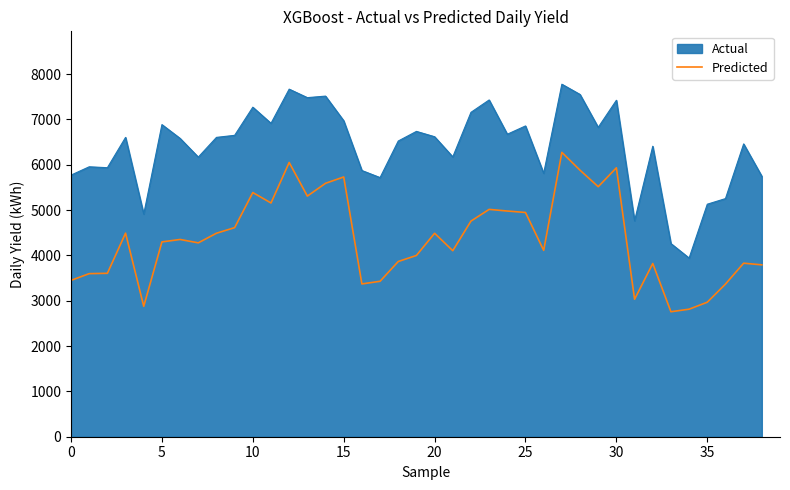

What is the difference between the maximum and minimum values in the Predicted series?

3515.4